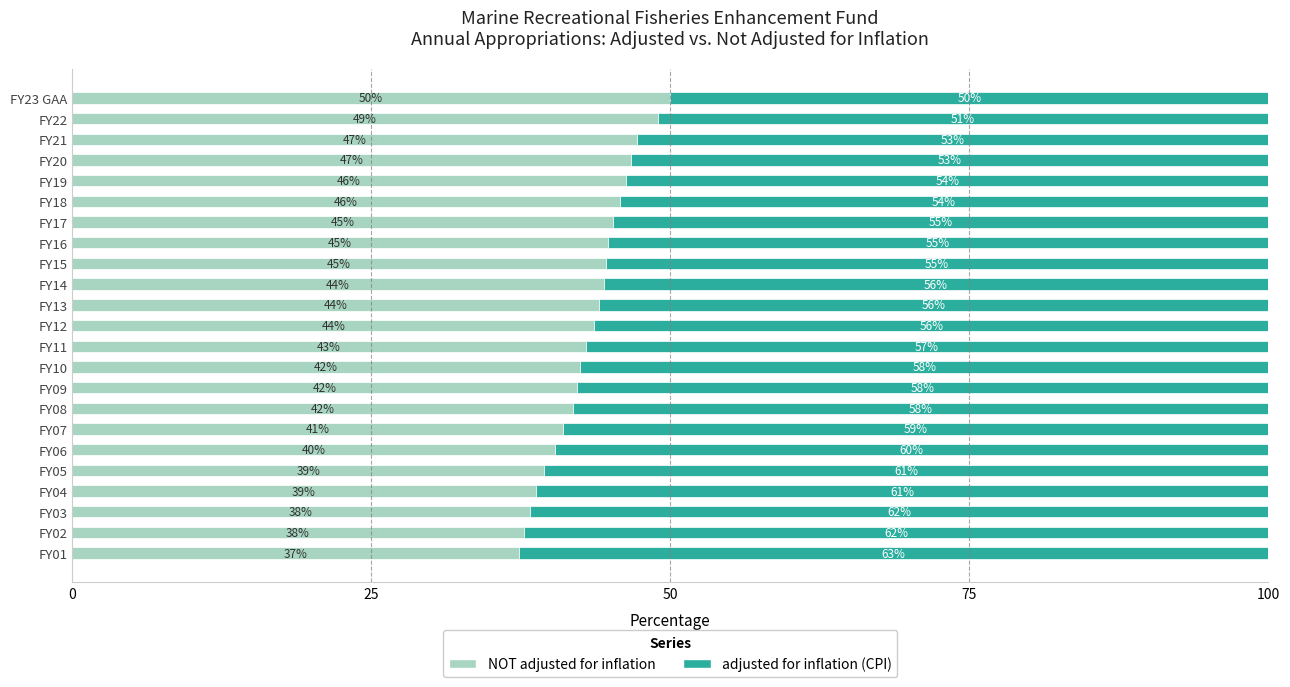

What is the total value across all series at FY07?

100.0